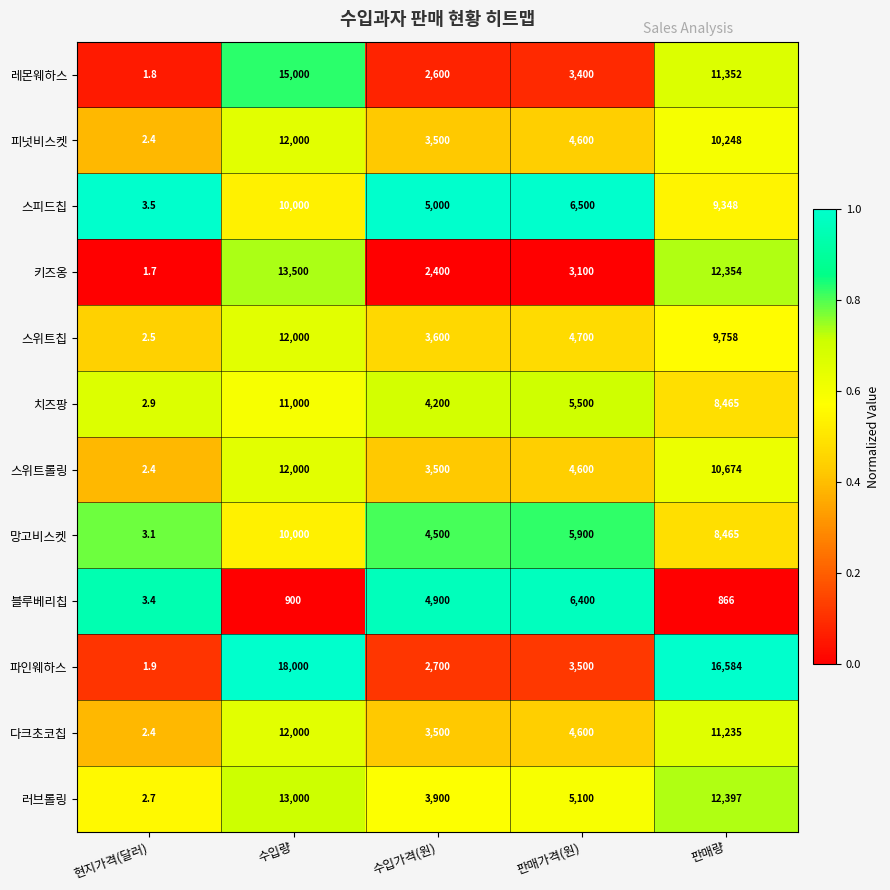

Count the number of categories in the chart.

5